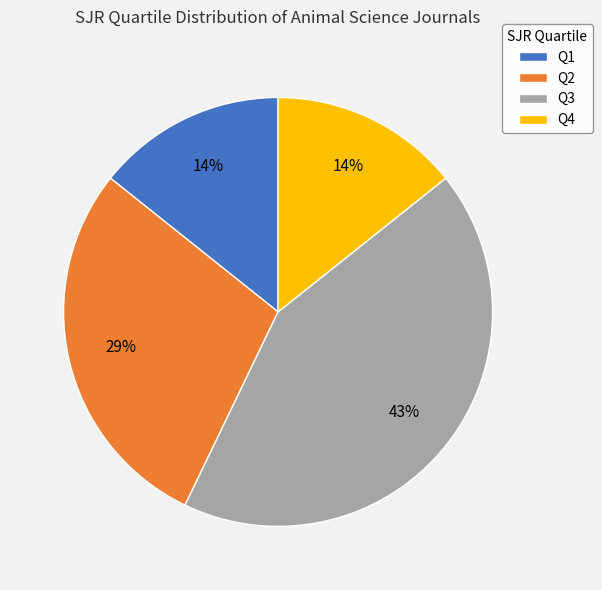

To the nearest percent, what is the difference between the largest and smallest slice percentages?

29%